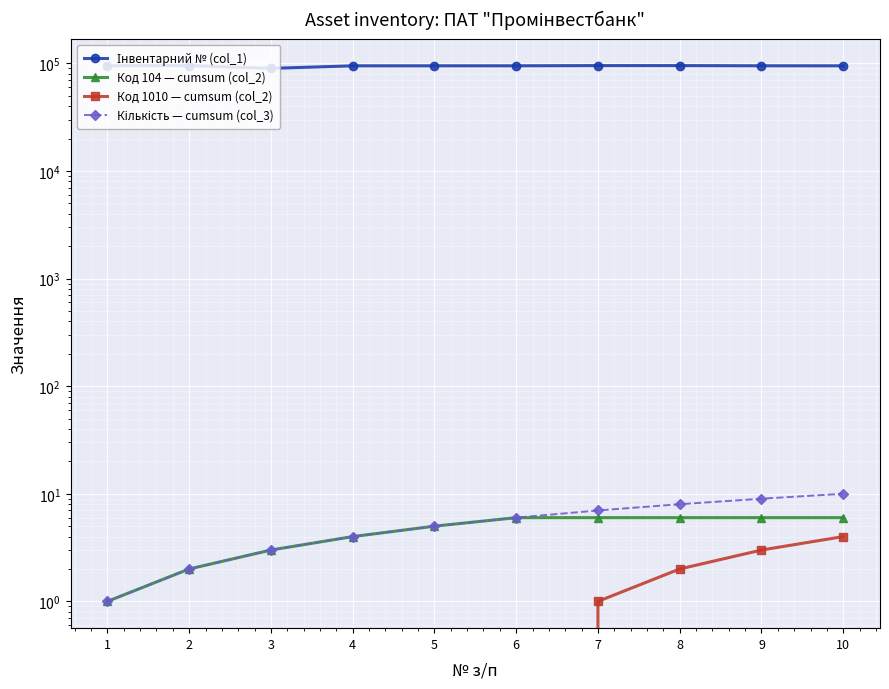

What are all the series names shown in the legend?

Інвентарний № (col_1), Код 104 — cumsum (col_2), Код 1010 — cumsum (col_2), Кількість — cumsum (col_3)